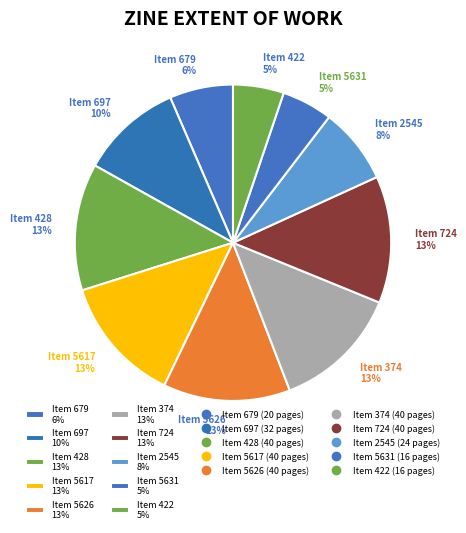

True or false: Item 428 13% accounts for 21% of the total.

False